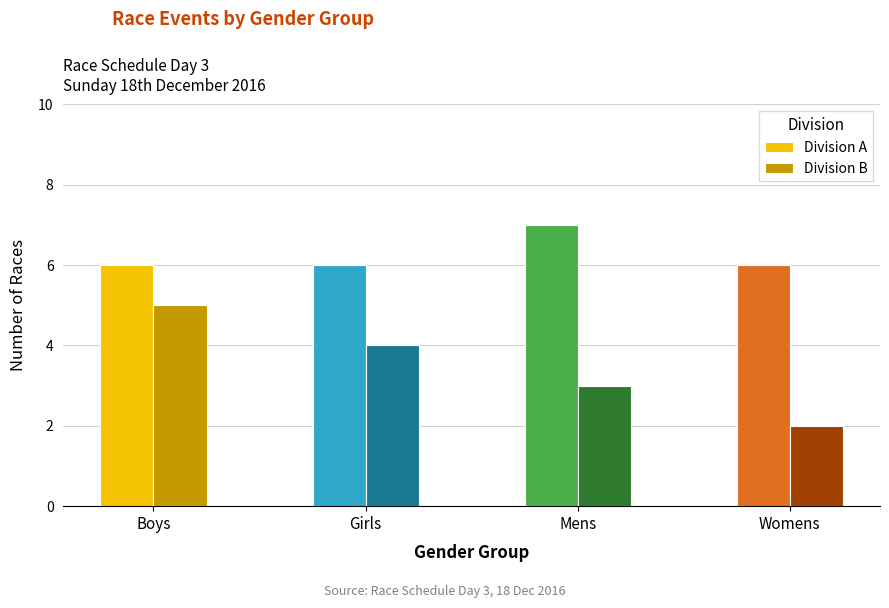

List the labels in order of Division B value, largest first.

Boys, Girls, Mens, Womens